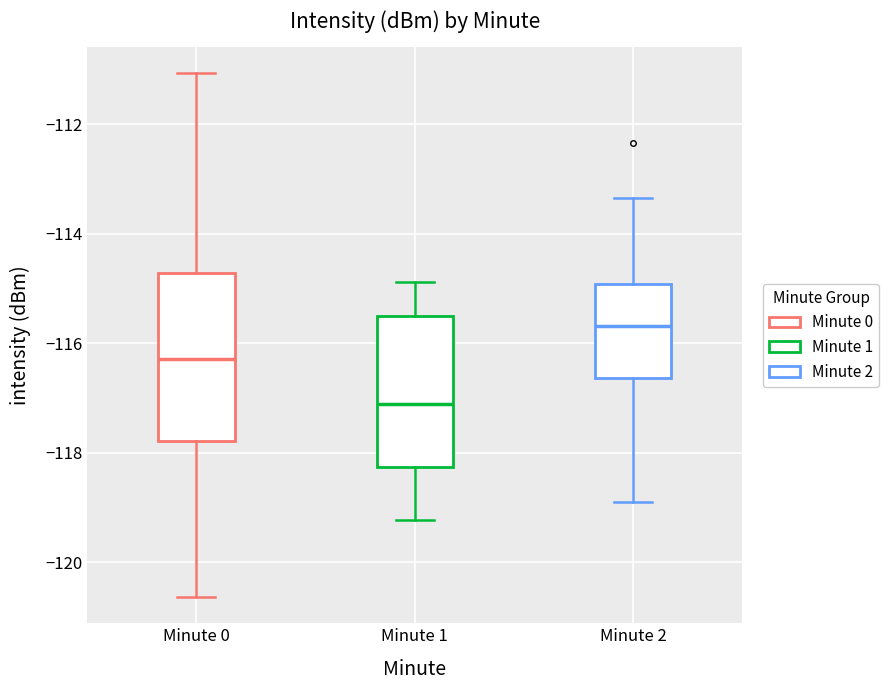

Which box is the tallest, from its lower edge to its upper edge?

Minute 0